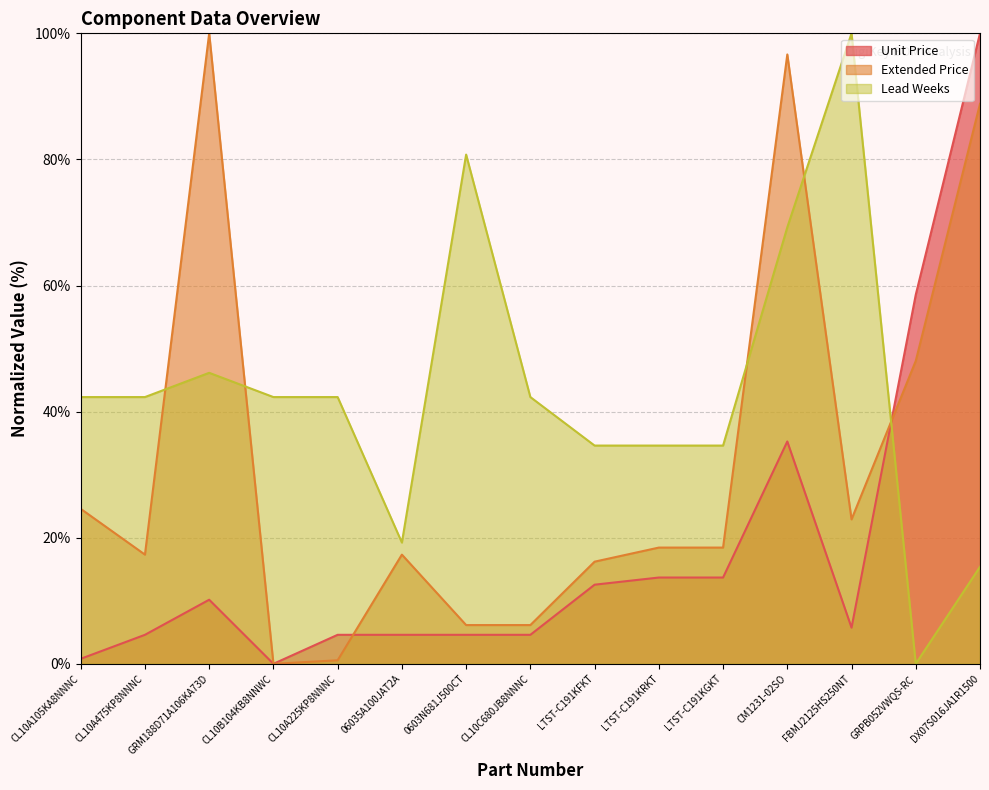

Does the chart have visible grid lines?

Yes